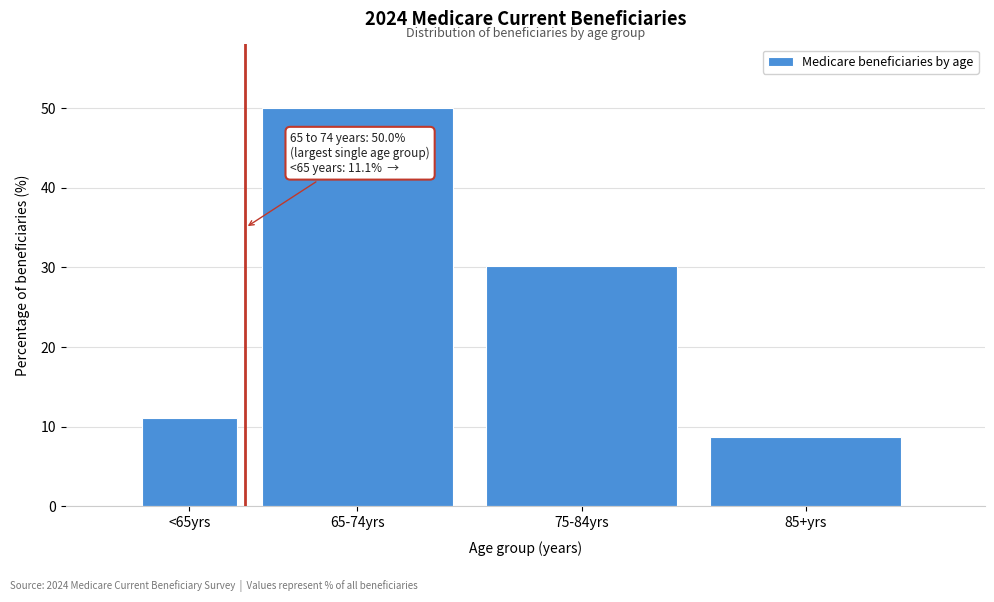

Reading right to left, extract all data points from this chart.

85+yrs=8.7	75-84yrs=30.2	65-74yrs=50.0	<65yrs=11.1